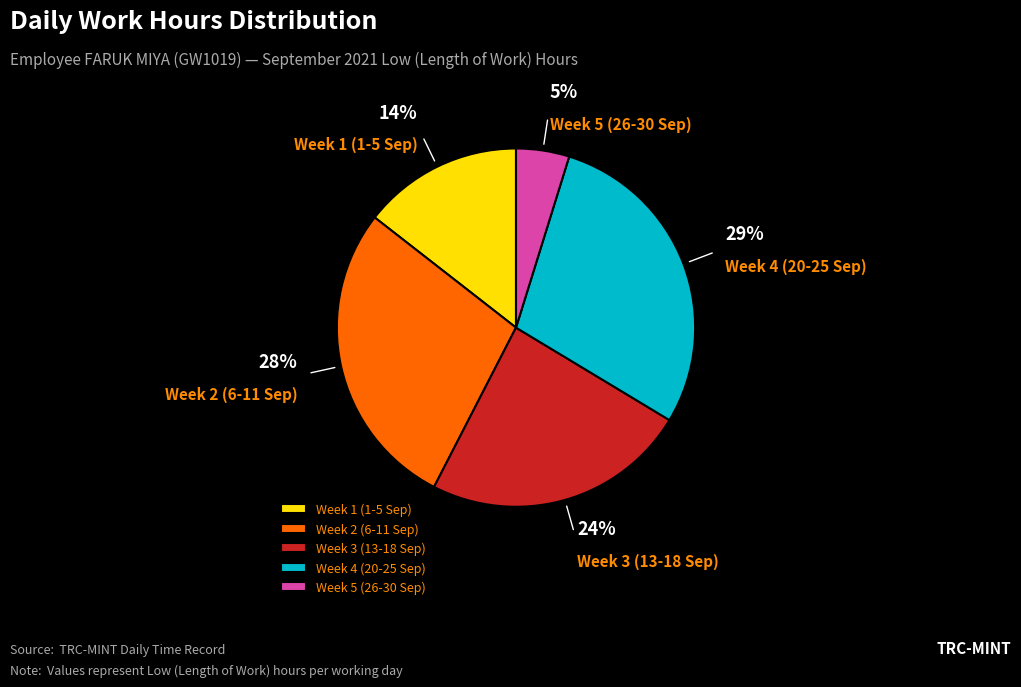

To the nearest percent, what is the combined percentage of Week 4 (20-25 Sep) and Week 5 (26-30 Sep)?

34%